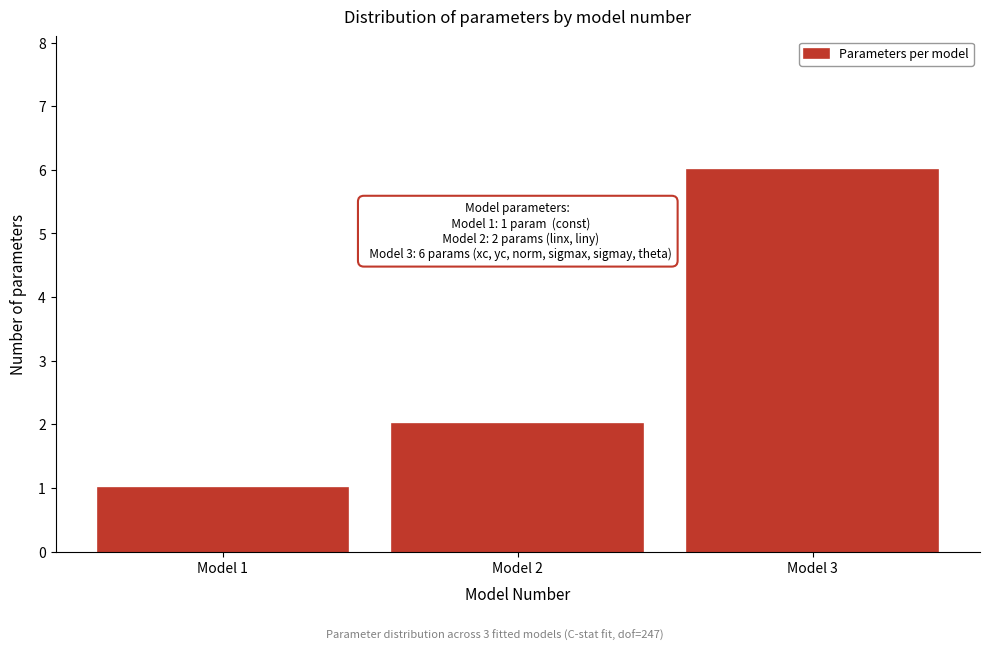

Reading left to right, extract all data points from this chart.

Model 1=1	Model 2=2	Model 3=6